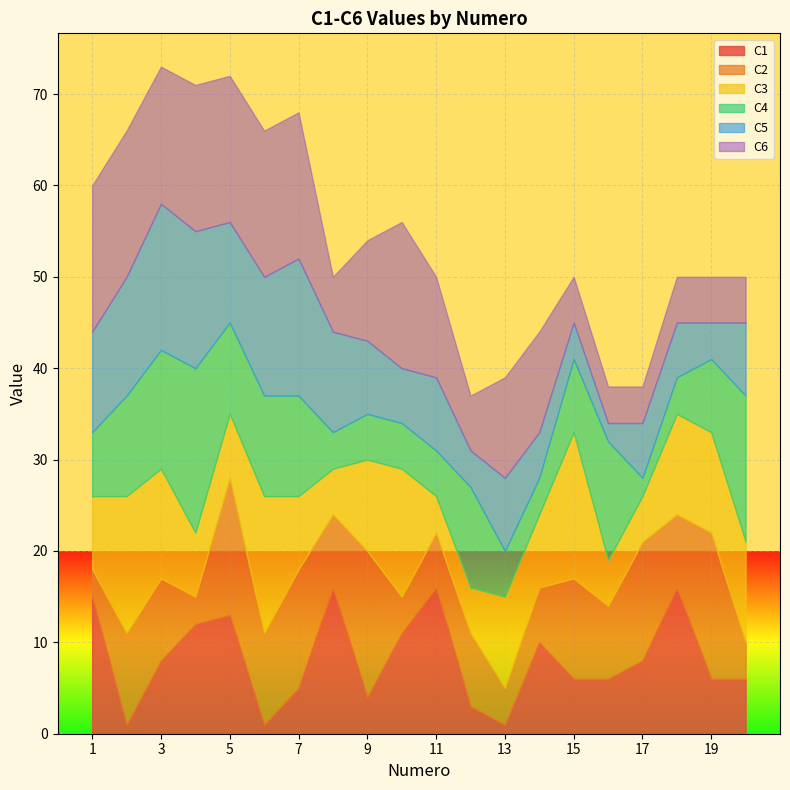

What is the total value across all series at 13?

39